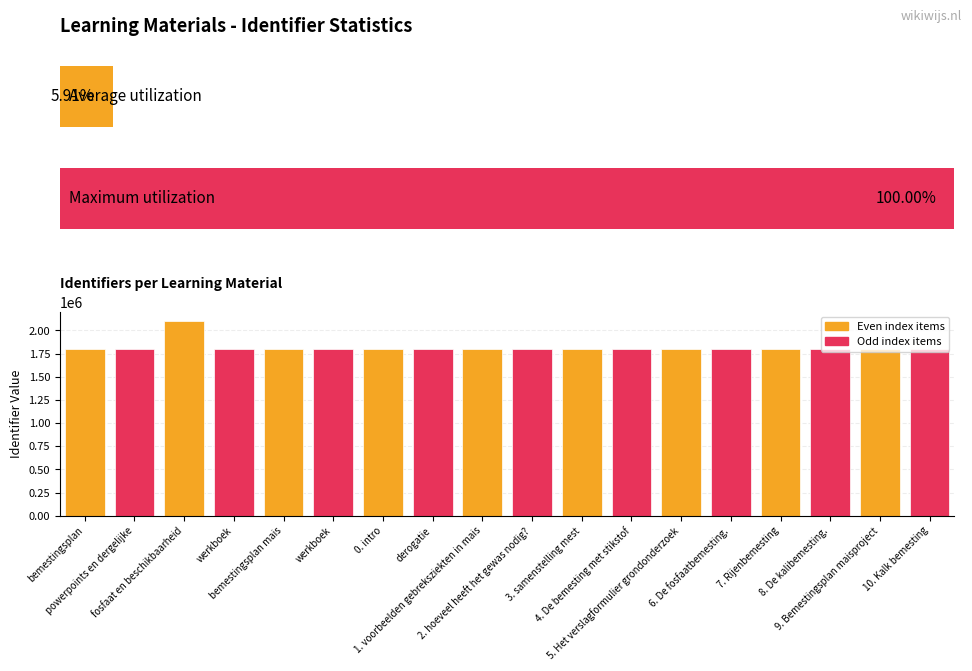

Are the bars grouped side by side (vs. stacked)?

No